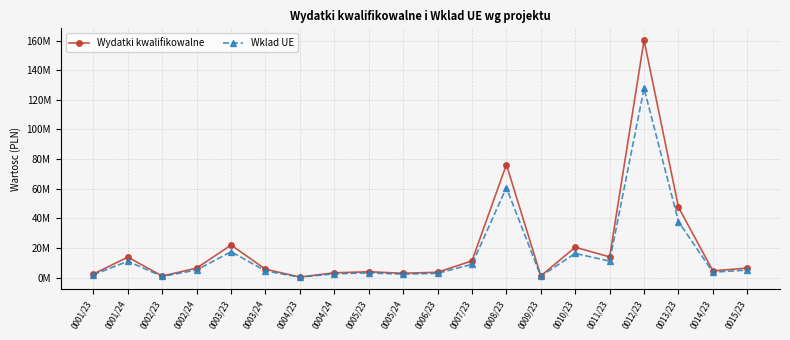

Reading left to right, extract all data points from this chart.

Wydatki kwalifikowalne: 0001/23=2500000.0	0001/24=13860000.0	0002/23=1080000.0	0002/24=6500000.0	0003/23=22000000.0	0003/24=5729800.0	0004/23=414000.0	0004/24=3280000.0	0005/23=4000000.0	0005/24=2983750.0	0006/23=3659830.1	0007/23=11342000.0	0008/23=76286889.8	0009/23=1200000.0	0010/23=20562949.5	0011/23=14000000.0	0012/23=160252500.0	0013/23=47521897.5	0014/23=4579210.0	0015/23=6516993.0
Wklad UE: 0001/23=1992750.0	0001/24=11047806.0	0002/23=860868.0	0002/24=5181150.0	0003/23=17536200.0	0003/24=4567223.6	0004/23=329999.4	0004/24=2614488.0	0005/23=3188400.0	0005/24=2378347.1	0006/23=2917250.6	0007/23=9040708.2	0008/23=60808279.9	0009/23=956520.0	0010/23=16390727.0	0011/23=11159400.0	0012/23=127737267.8	0013/23=37879704.5	0014/23=3650088.3	0015/23=5194695.1